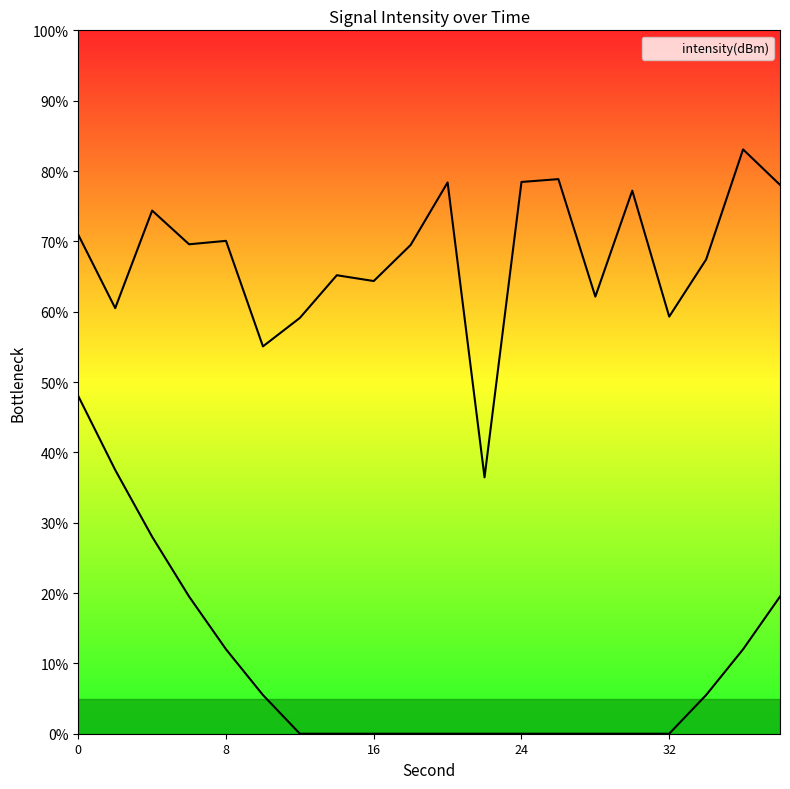

How many interior local valleys (lower than both neighbors) does the data have?

7